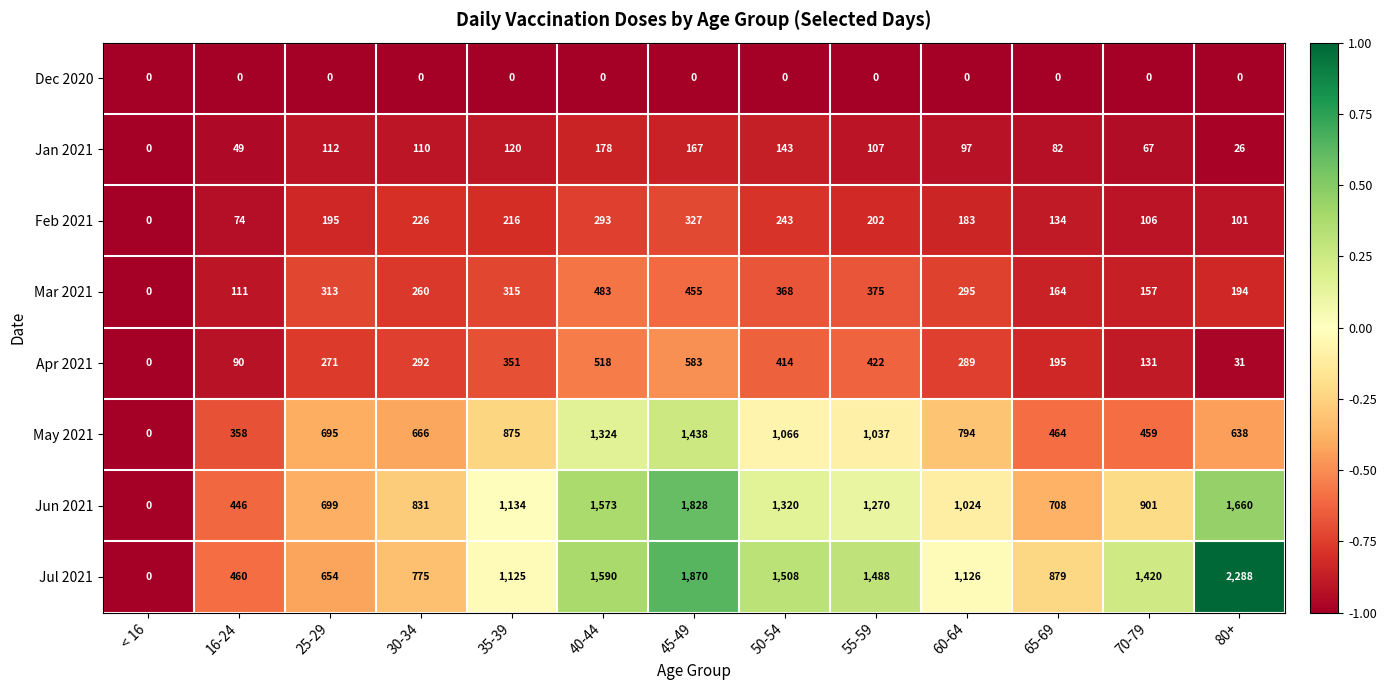

What is the maximum value shown in the chart?

2288